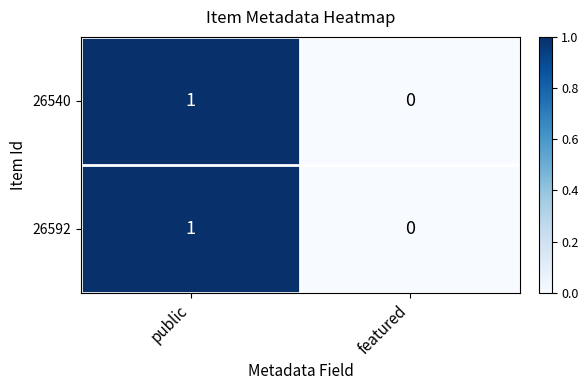

At which category does the chart reach its peak across all series?

public